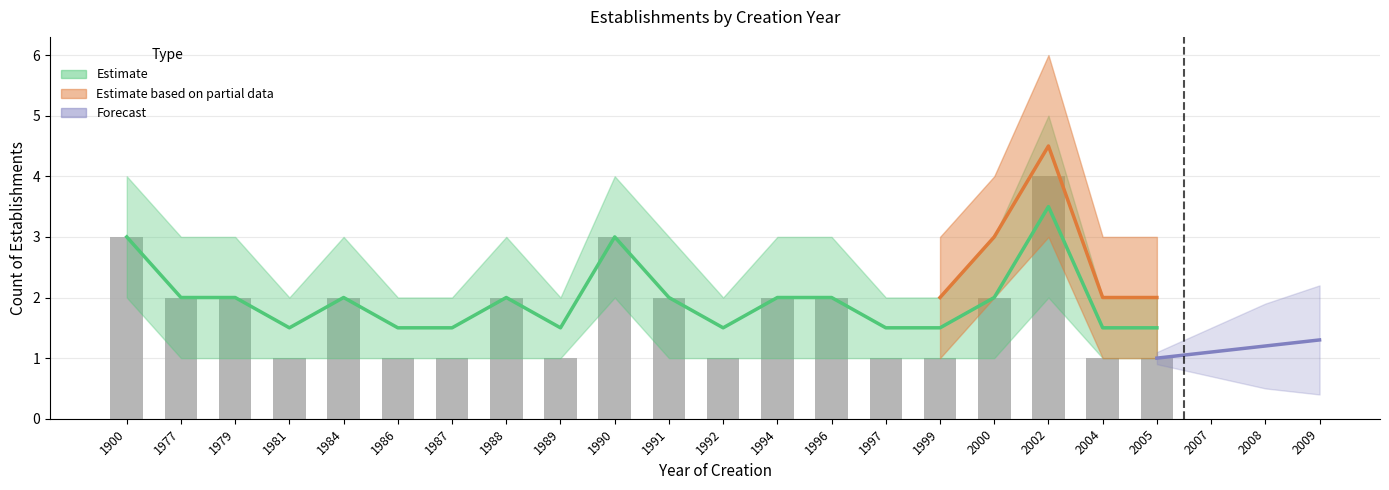

How many groups of bars are there?

20